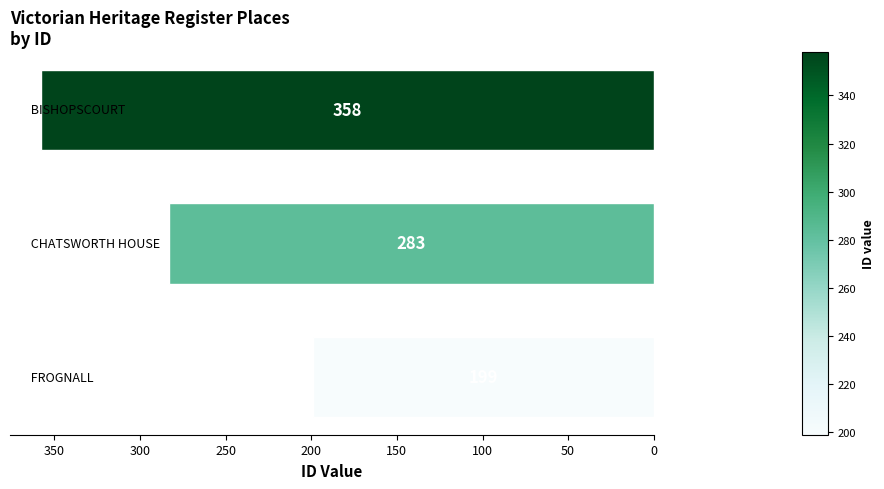

Are the bars horizontal?

Yes